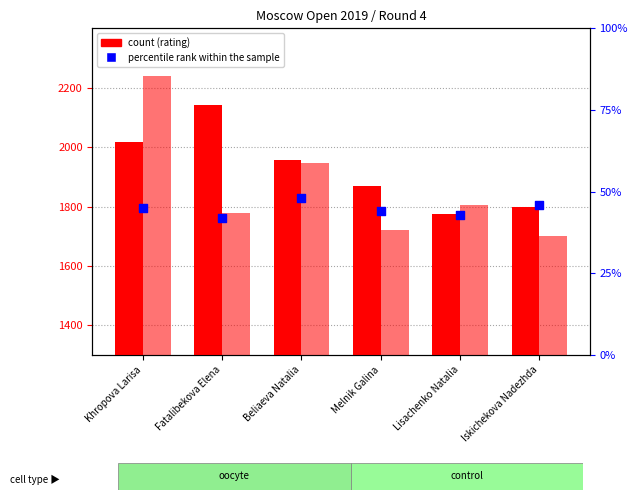

At how many categories does at least one series exceed 1927?

3